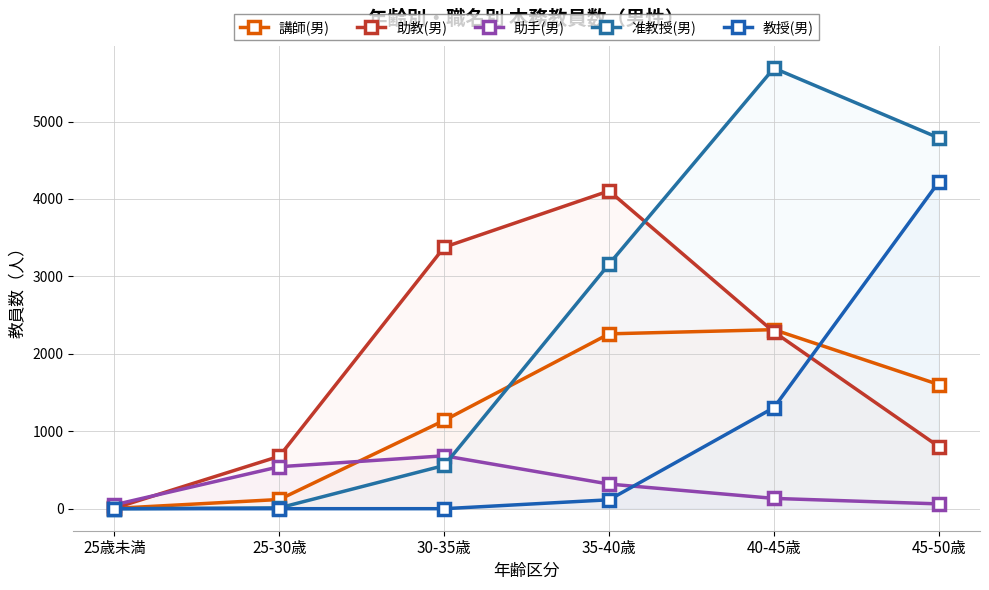

What are all the series names shown in the legend?

講師(男), 助教(男), 助手(男), 准教授(男), 教授(男)